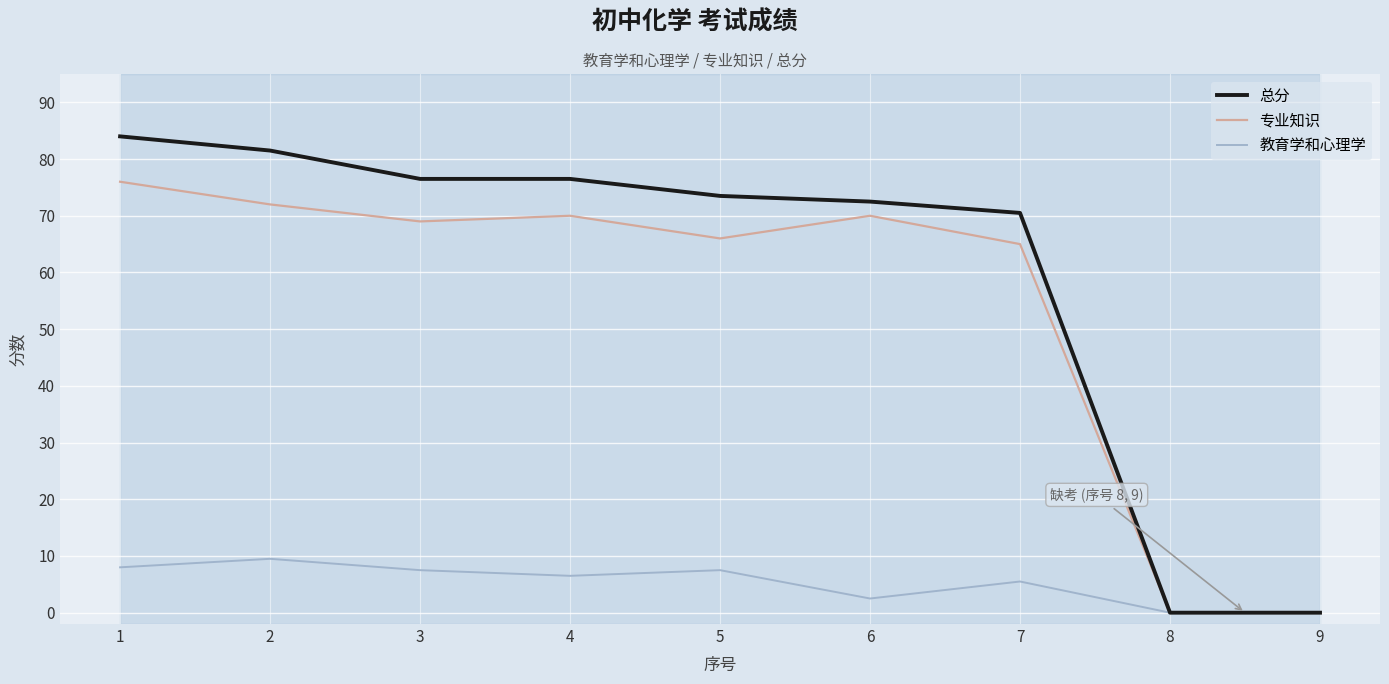

Is it true that 专业知识 equals -25.8 at 8?

False